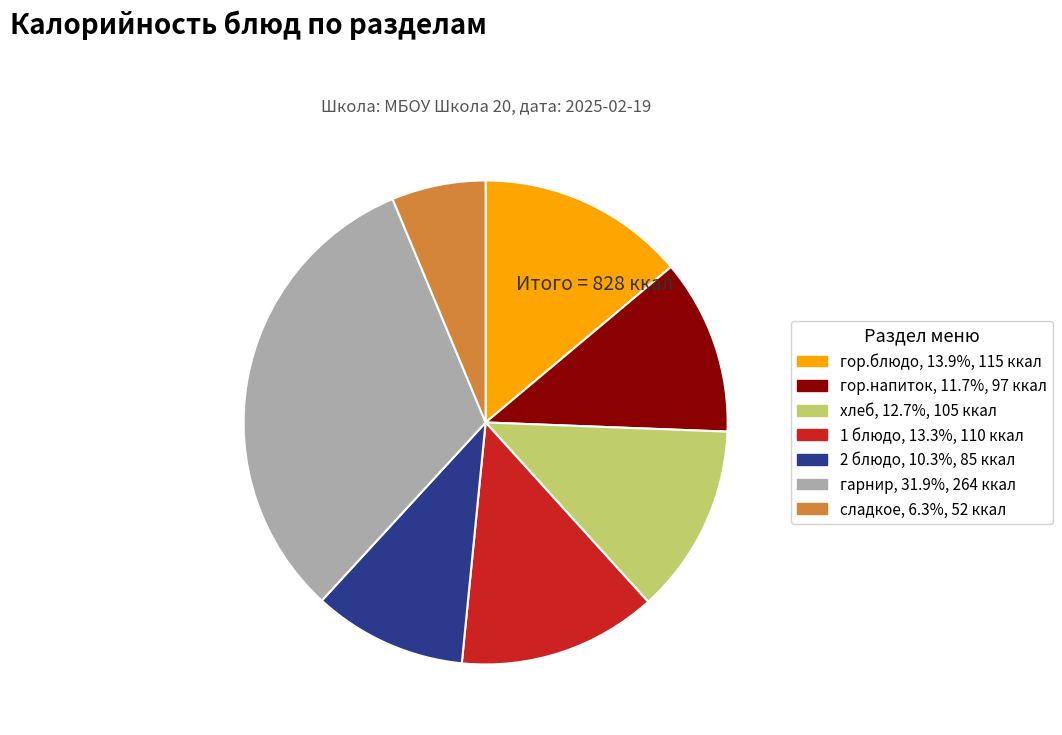

Is 1 блюдо the majority of the pie?

No